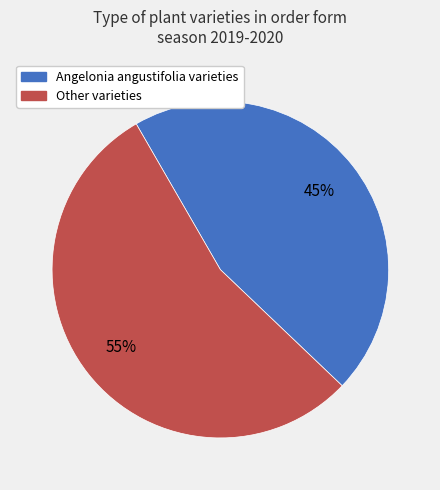

Is there any slice that represents more than half of the pie?

Yes